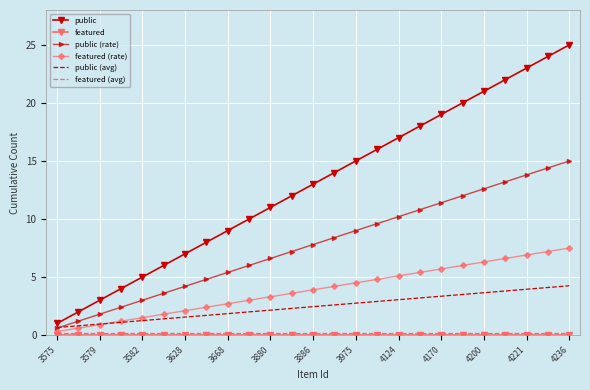

Which series has the widest spread of values?

public